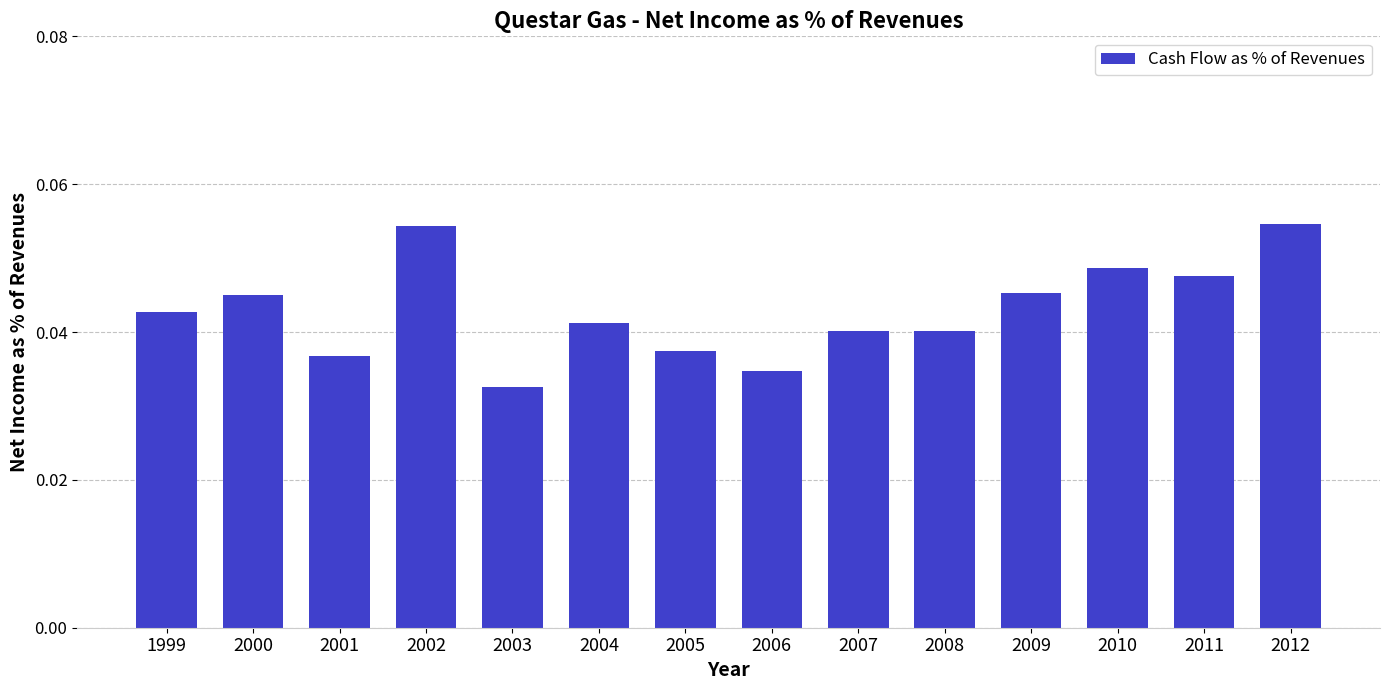

Is it true that the value at 2000 is 0.1?

False